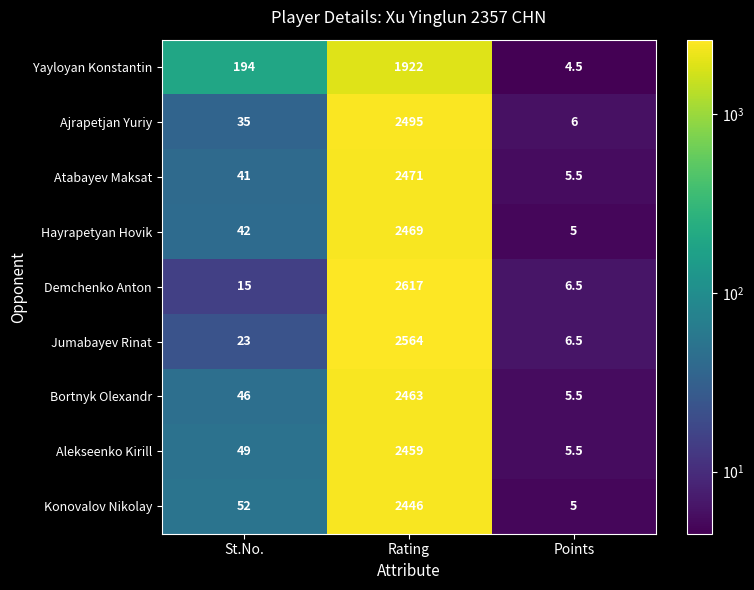

At which category is the sum across all series the highest?

Rating